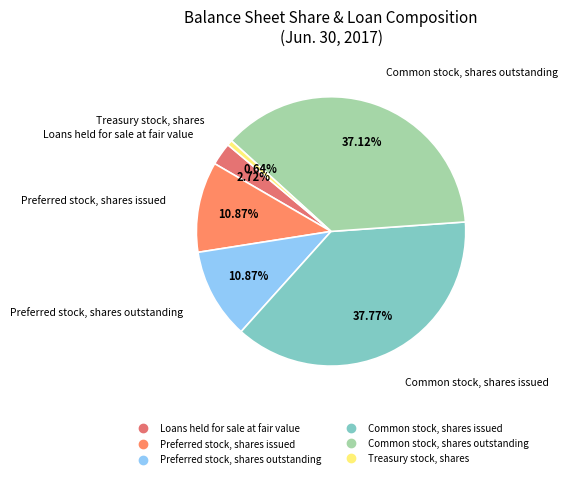

To the nearest percent, what portion does Common stock, shares outstanding represent?

37%